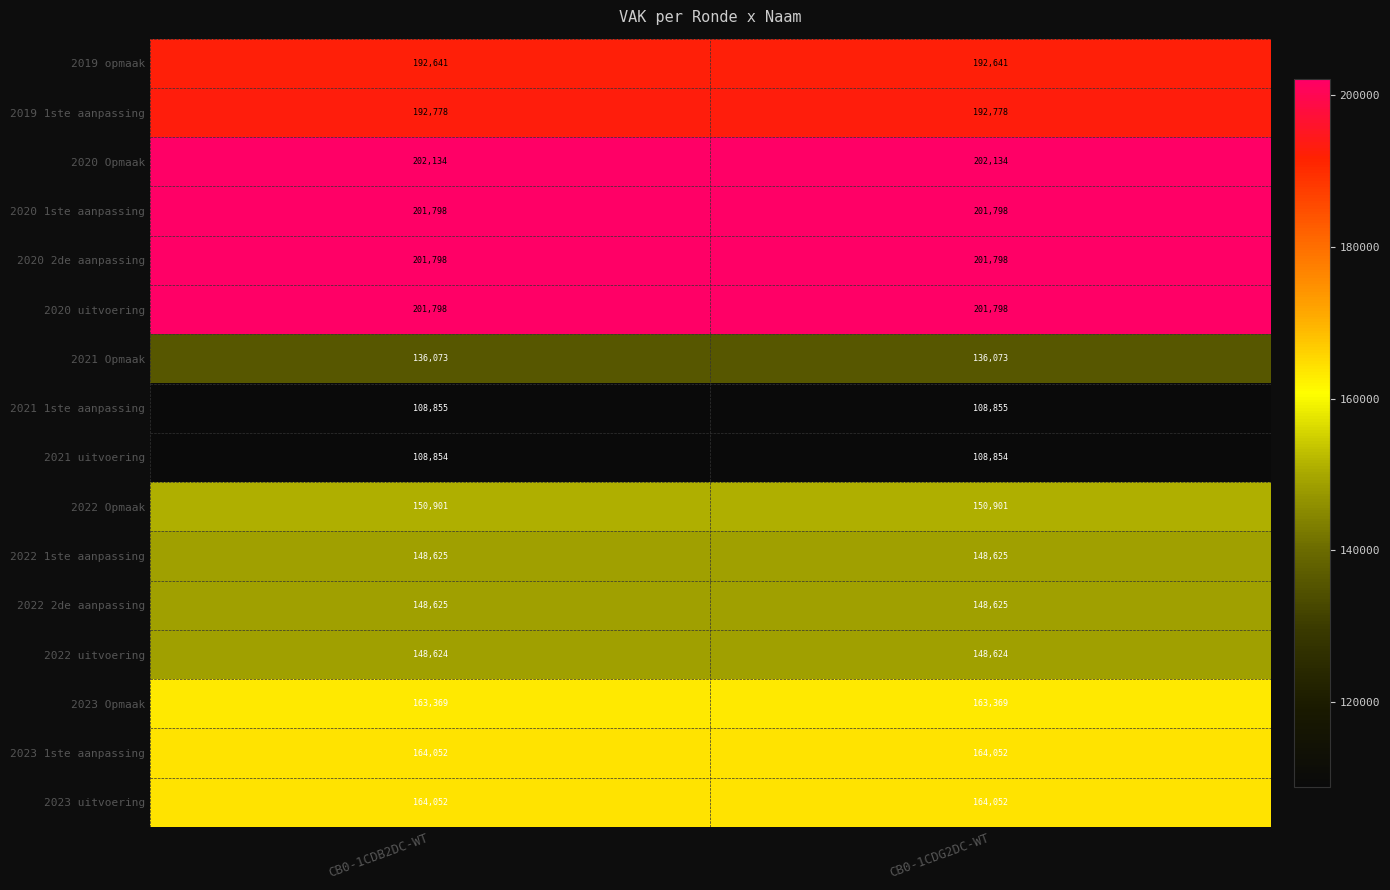

What is the minimum value shown in the chart?

108854